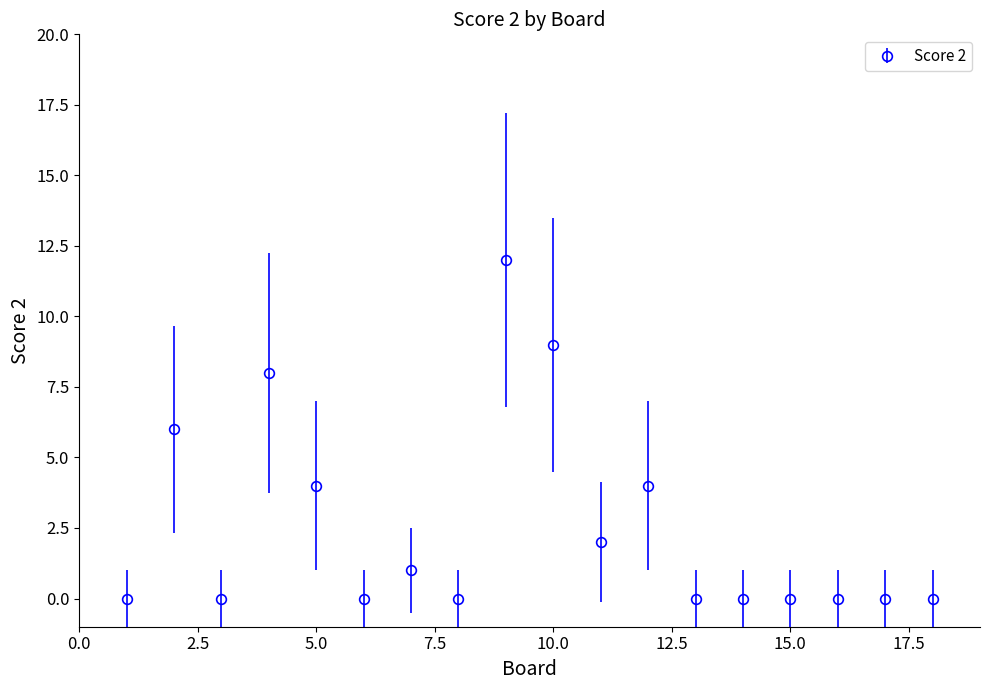

What is the value of the 10th point from the left?

9